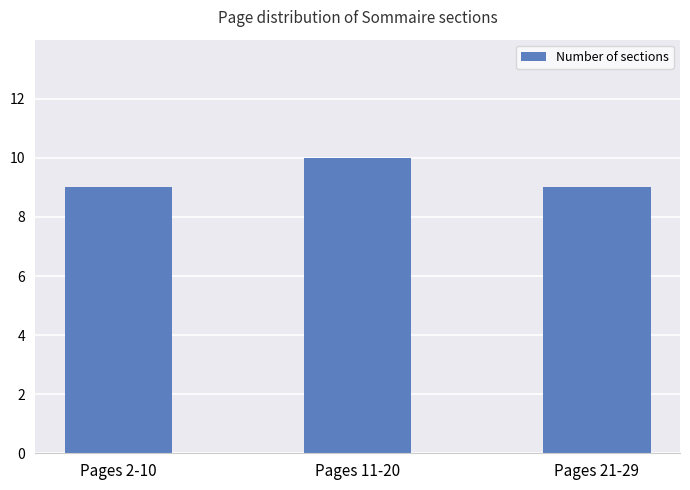

The chart shows a value of 2 at Pages 21-29. True or false?

False